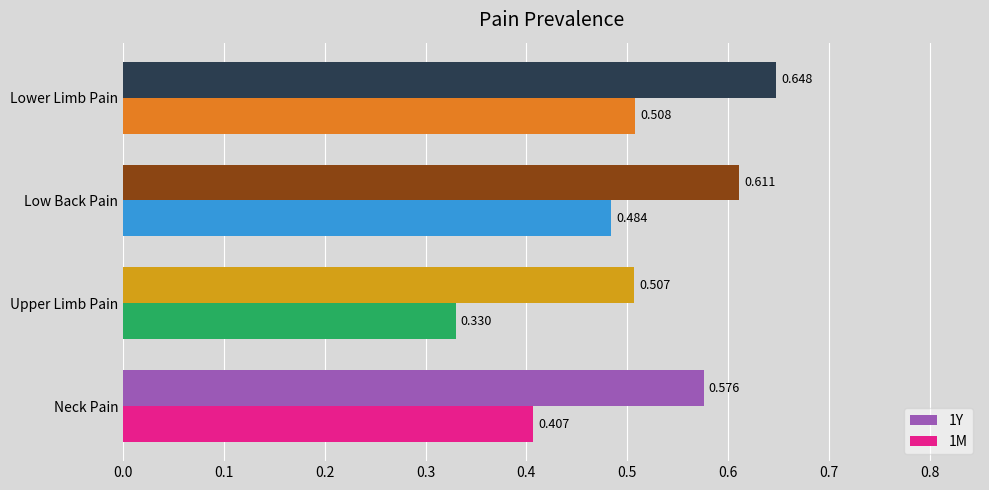

Where is 1M nearest to the value 0?

Upper Limb Pain